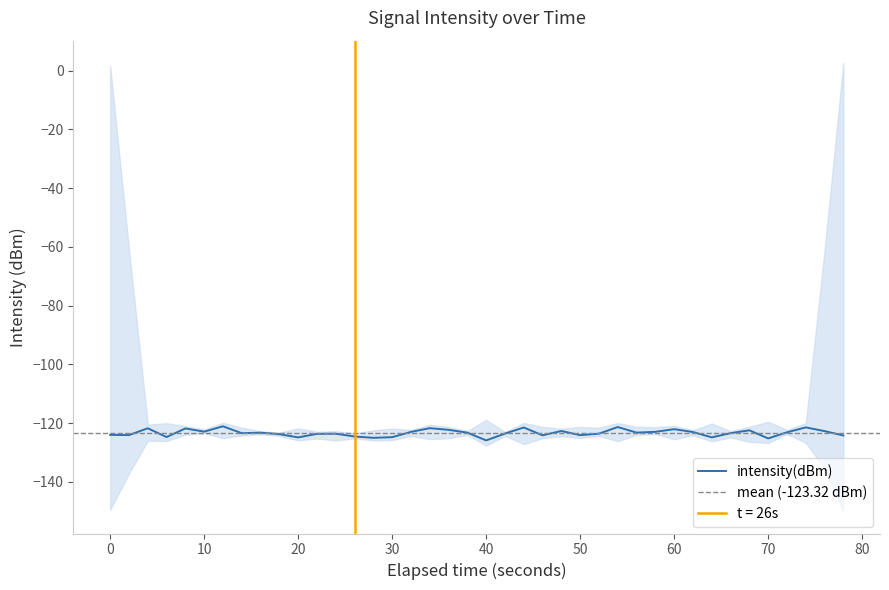

The intensity(dBm) series shows -124.8 at 30. True or false?

True